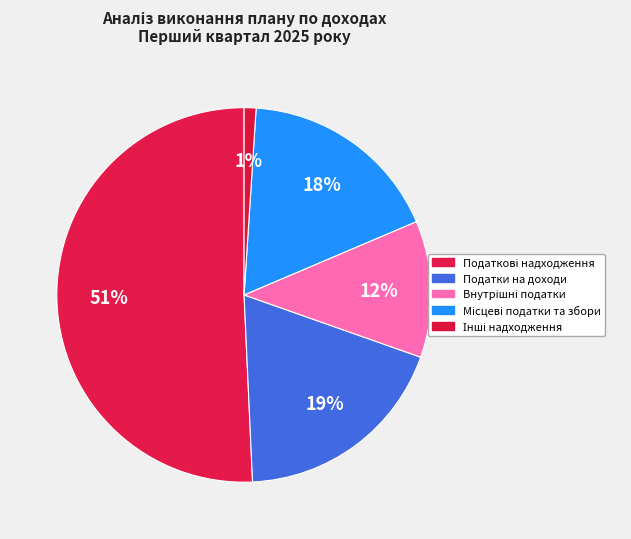

What percentage is the Місцеві податки та збори slice, to the nearest percent?

18%